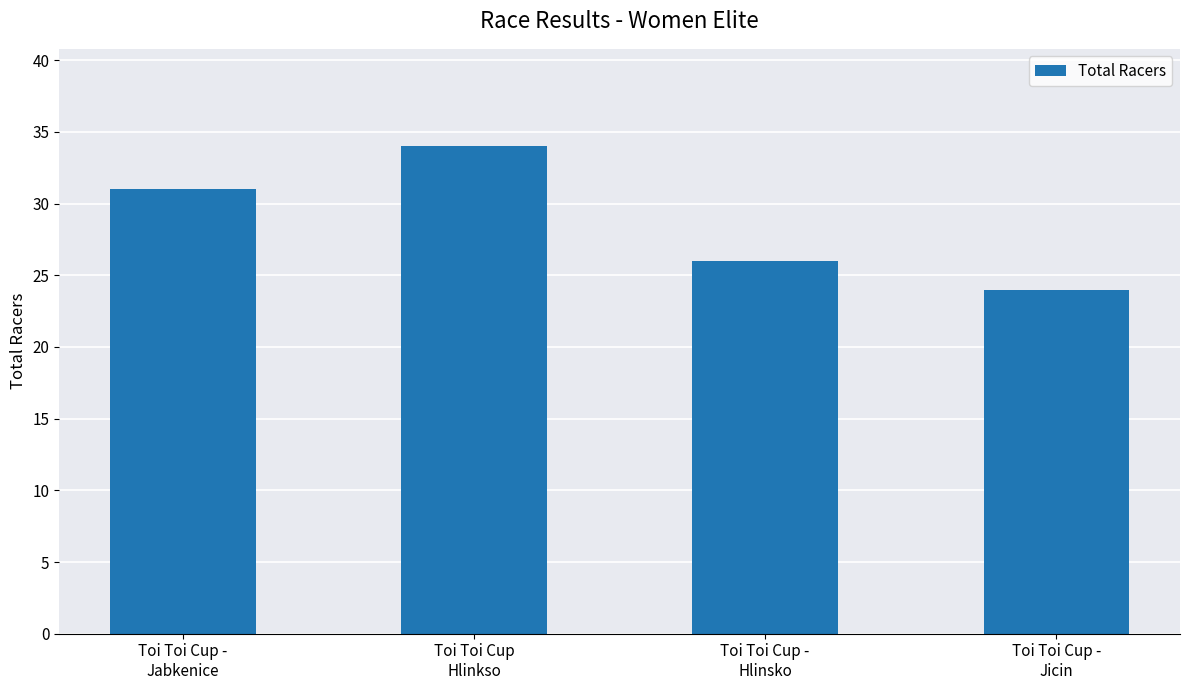

What position from the left is Toi Toi Cup -
Jicin?

4